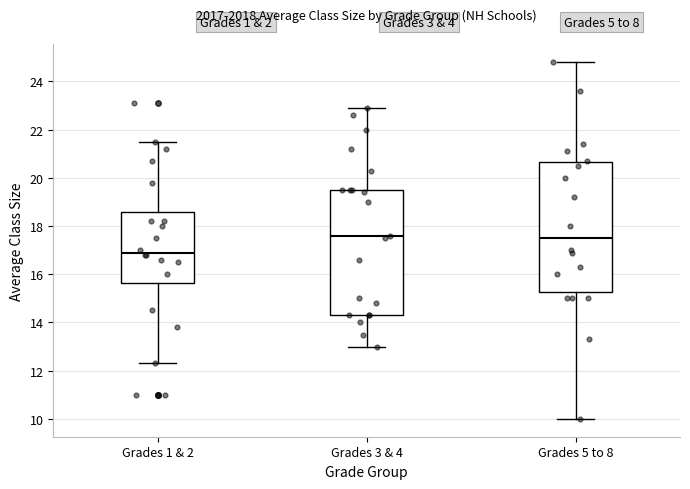

Reading left to right, read every box against the y-axis: the position of its median line, the range the box covers, and the ends of its whiskers. The values are not printed on the chart, so give them approximately, as read against the axis.

Grades 1 & 2: median 17.0, box 15.6 to 18.6, whiskers 12.4 to 21.6
Grades 3 & 4: median 17.6, box 14.4 to 19.6, whiskers 13.0 to 23.0
Grades 5 to 8: median 17.6, box 15.2 to 20.6, whiskers 10.0 to 24.8